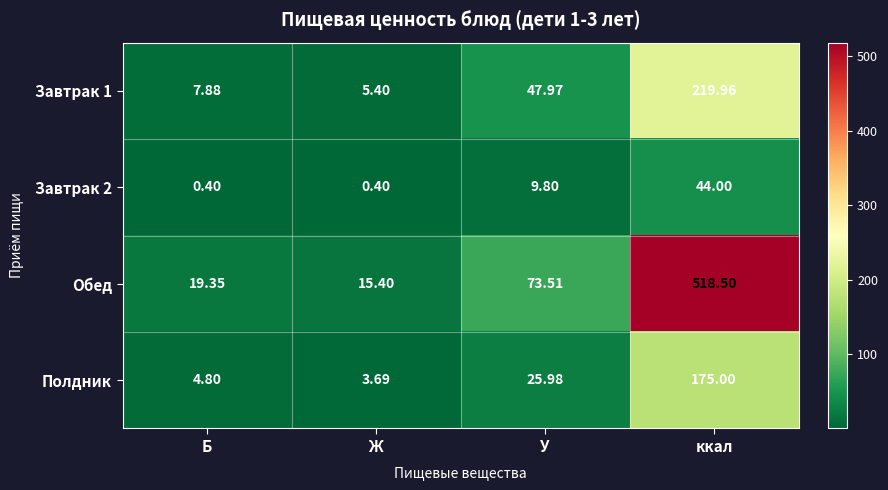

At which label is Завтрак 2 closest to 22?

У